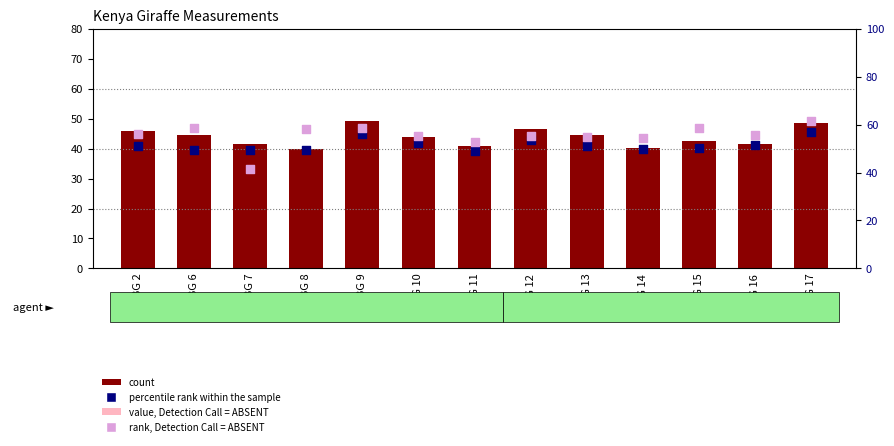

What is the total value across all series at BG 7?

165.8